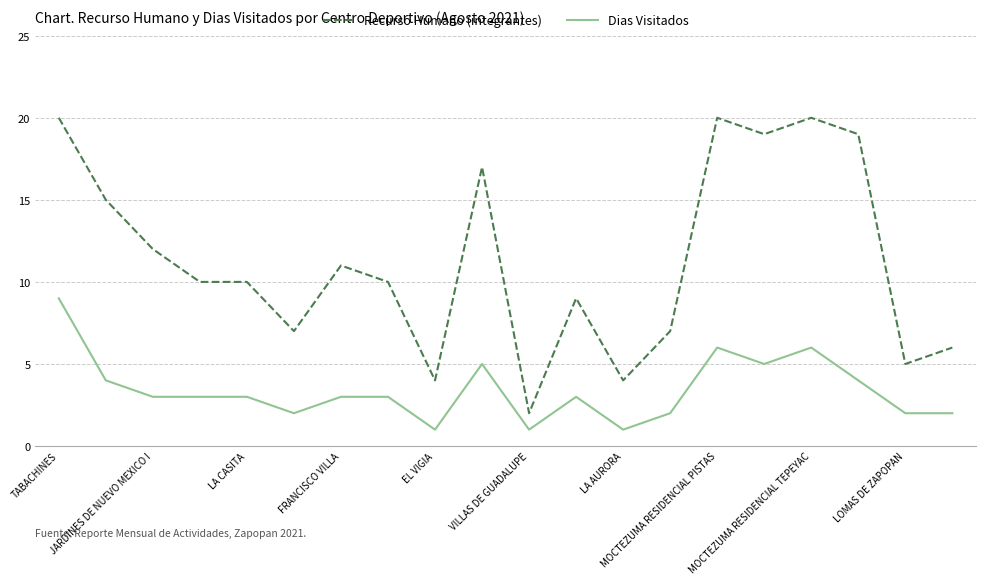

What is the difference between the second highest and second lowest values in the Recurso Humano (integrantes) series?

16